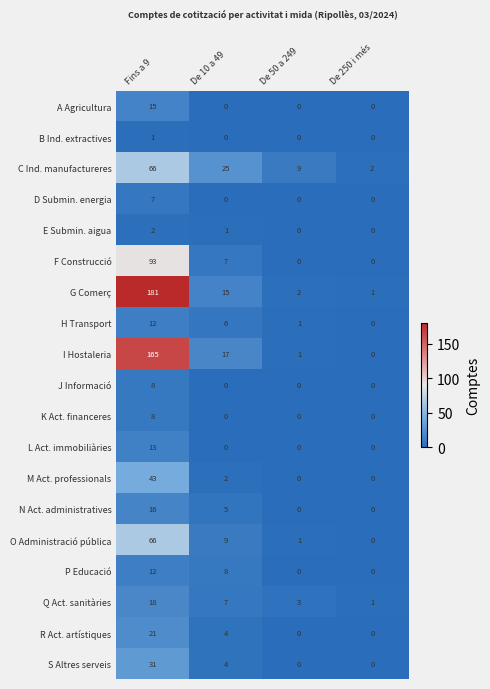

What is the difference between the maximum and second lowest values in the M Act. professionals series?

43